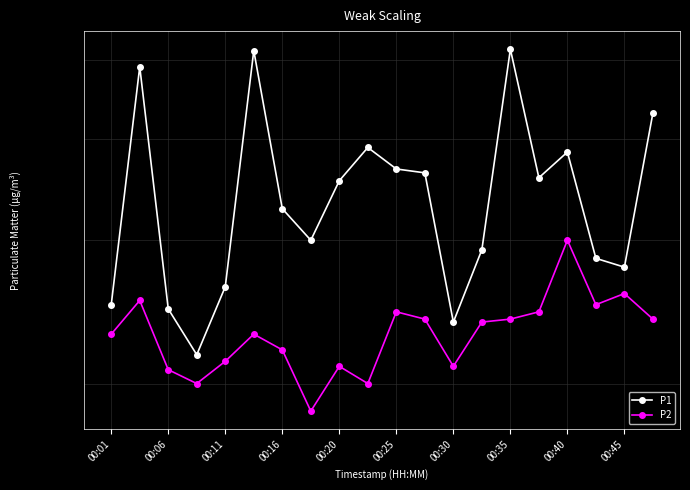

The value of P2 at 00:45 is 2.0. True or false?

True